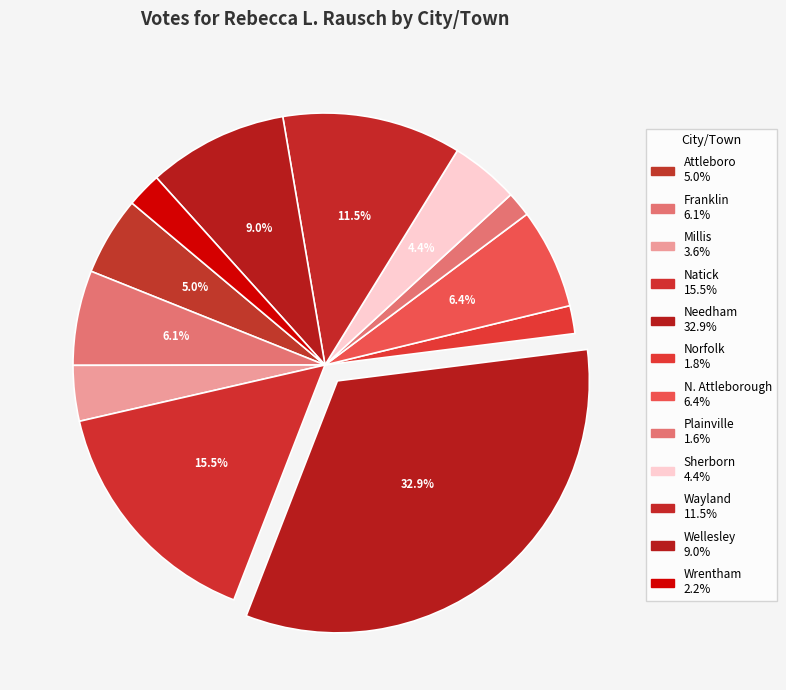

What percentage is NOT represented by Attleboro?

95.0%